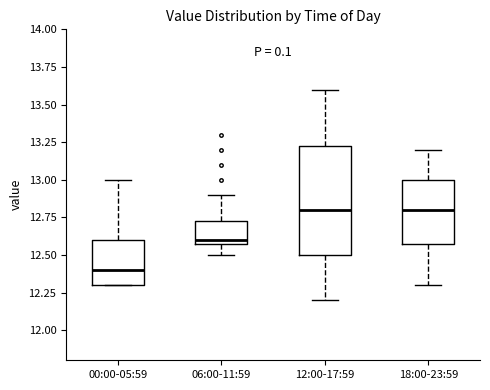

Reading left to right, transcribe this box plot: for each box, give where its median line is, the range the box spans, and where its two whiskers end, as read against the y-axis. The values are not printed on the chart, so give them approximately, as read against the axis.

00:00-05:59: median 12.40, box 12.30 to 12.60, whiskers 12.30 to 13.00
06:00-11:59: median 12.60 (just above the box's lower edge), box 12.60 to 12.75, whiskers 12.50 to 12.90
12:00-17:59: median 12.80, box 12.50 to 13.25, whiskers 12.20 to 13.60
18:00-23:59: median 12.80, box 12.60 to 13.00, whiskers 12.30 to 13.20